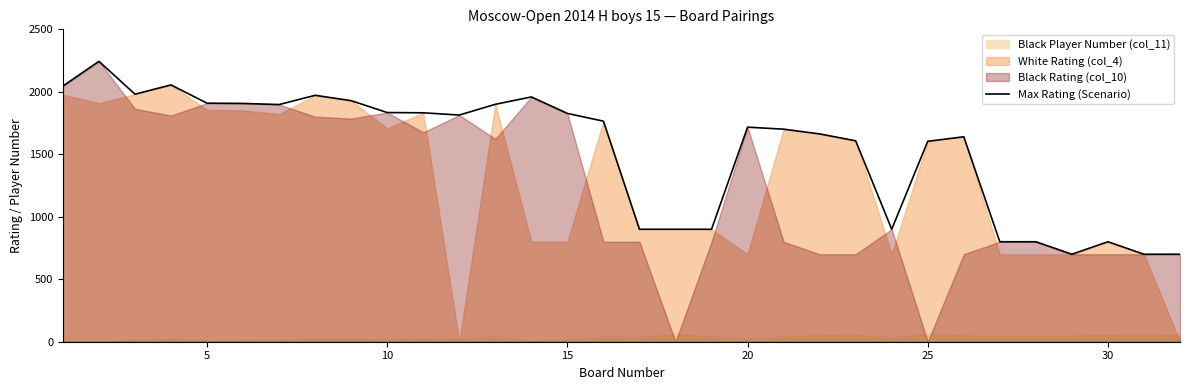

How many lines are shown in the chart?

1